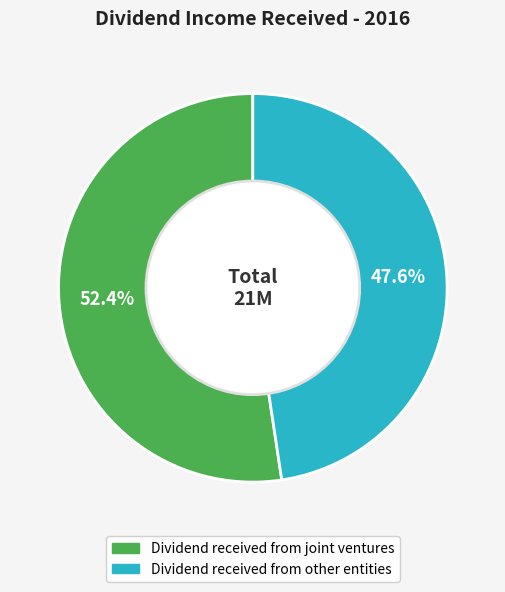

Which category has the biggest portion of the pie?

Dividend received from joint ventures